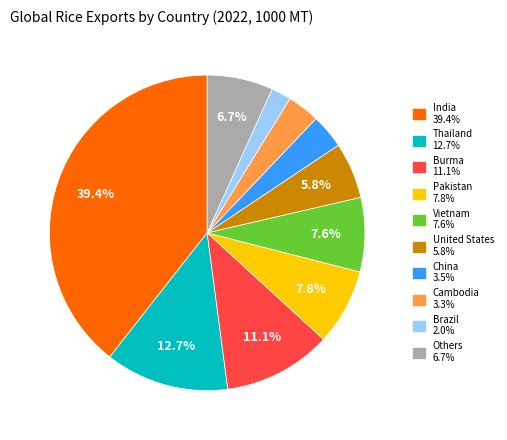

Is there a majority slice in this chart?

No